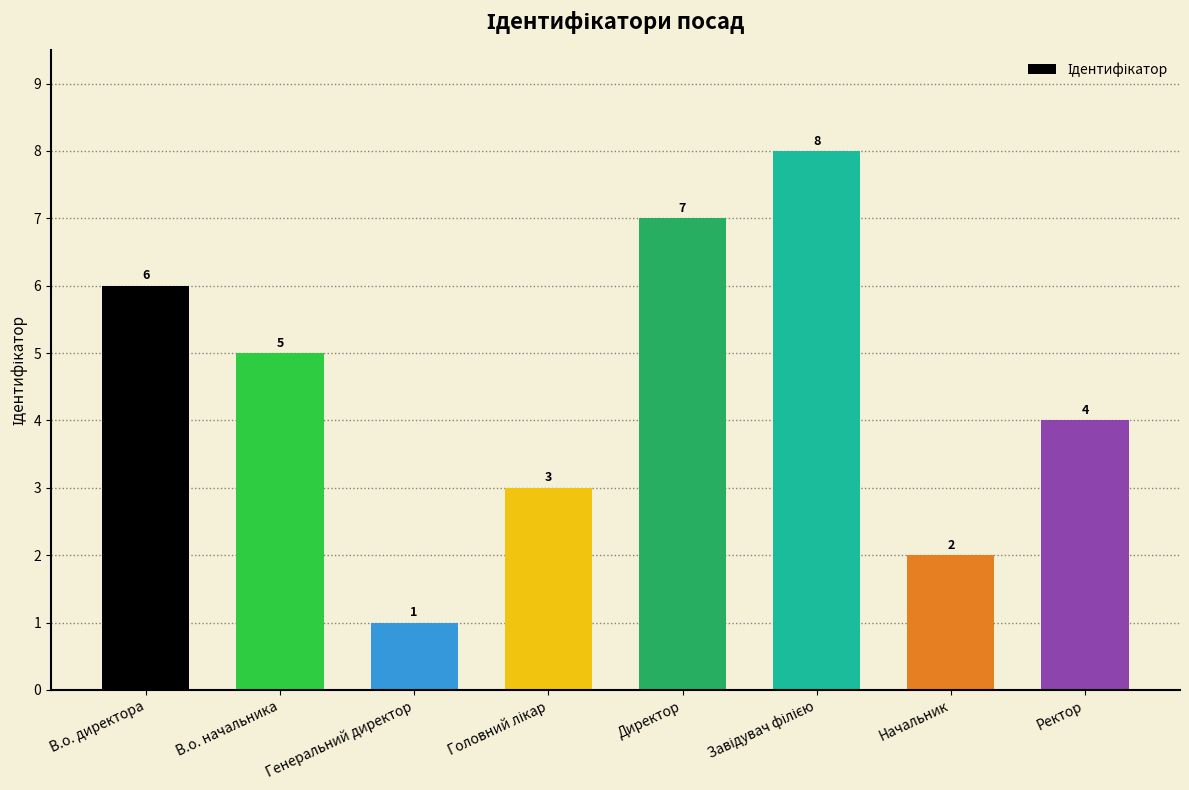

Count the number of data series in this chart.

1